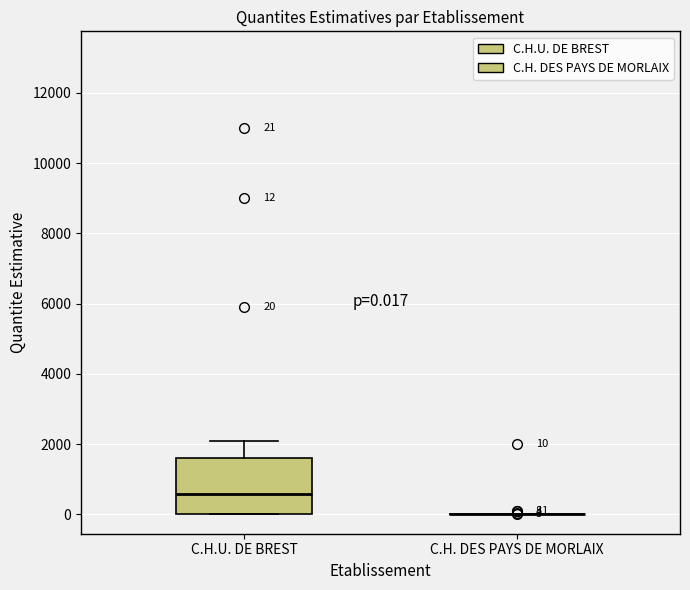

Which box is the tallest, from its lower edge to its upper edge?

C.H.U. DE BREST